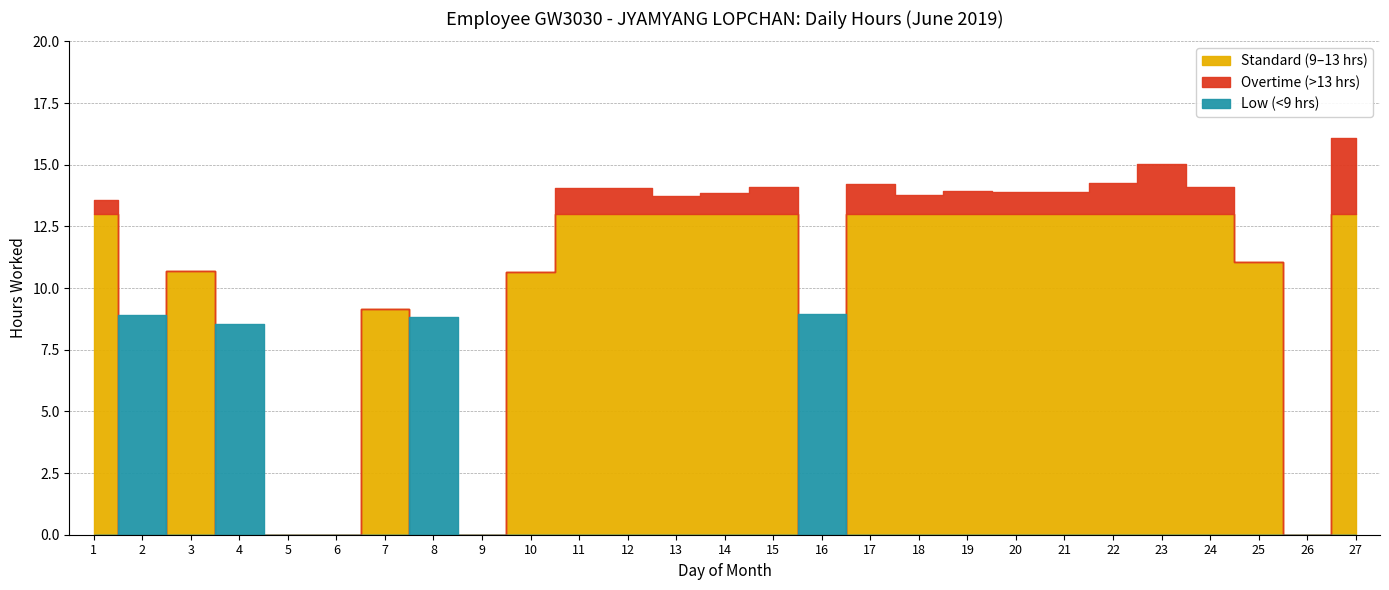

What is the difference between the values at 18 and 9?

13.8